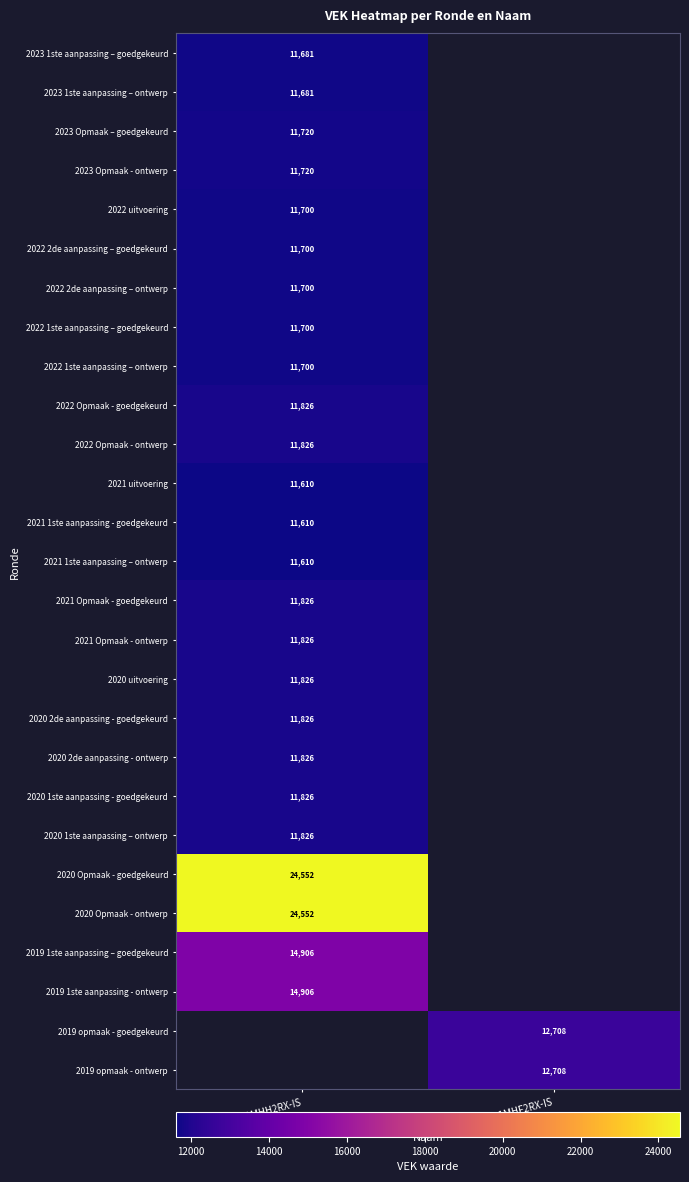

Which category has the lowest value across all series?

MB0-1MHH2RX-IS